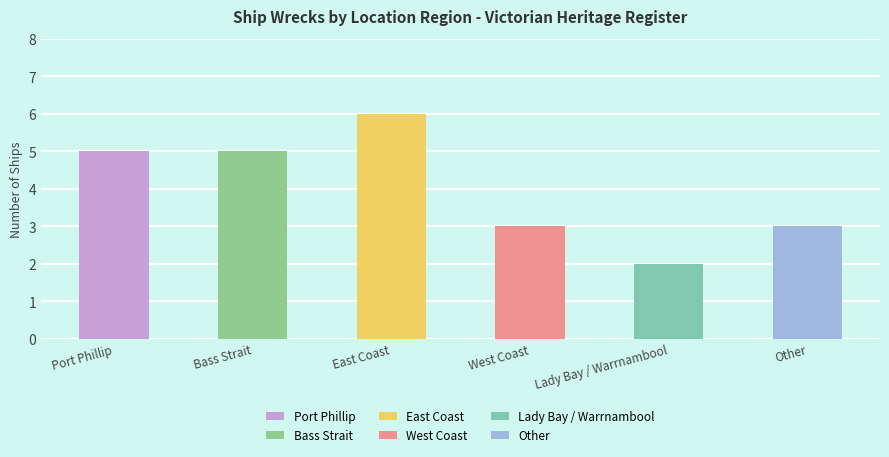

Rank the categories by value from lowest to highest.

Lady Bay / Warrnambool, West Coast, Other, Port Phillip, Bass Strait, East Coast